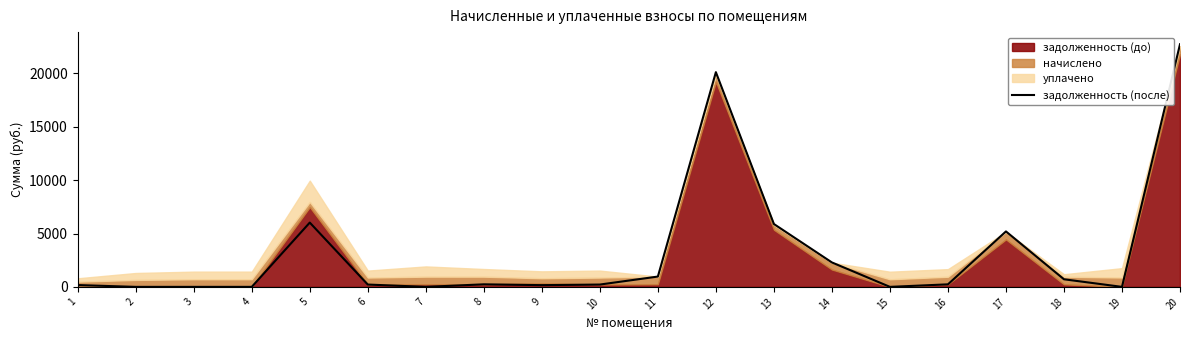

Which label corresponds to the smallest value in the chart?

2